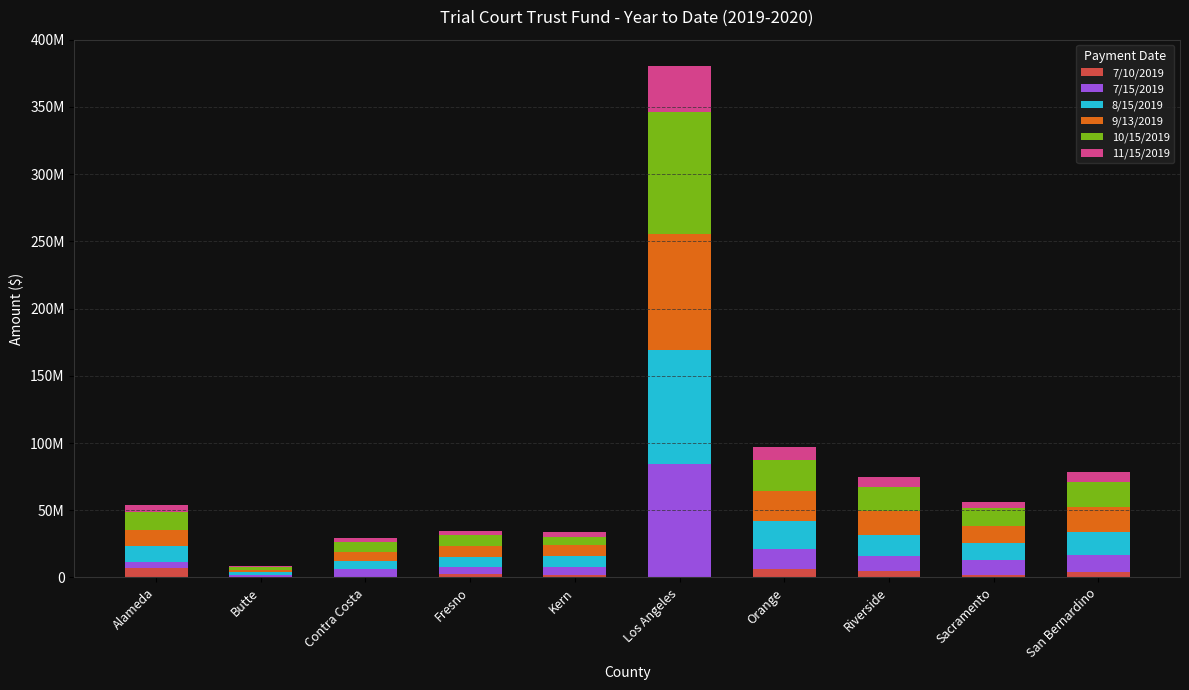

What are all the series names shown in the legend?

7/10/2019, 7/15/2019, 8/15/2019, 9/13/2019, 10/15/2019, 11/15/2019